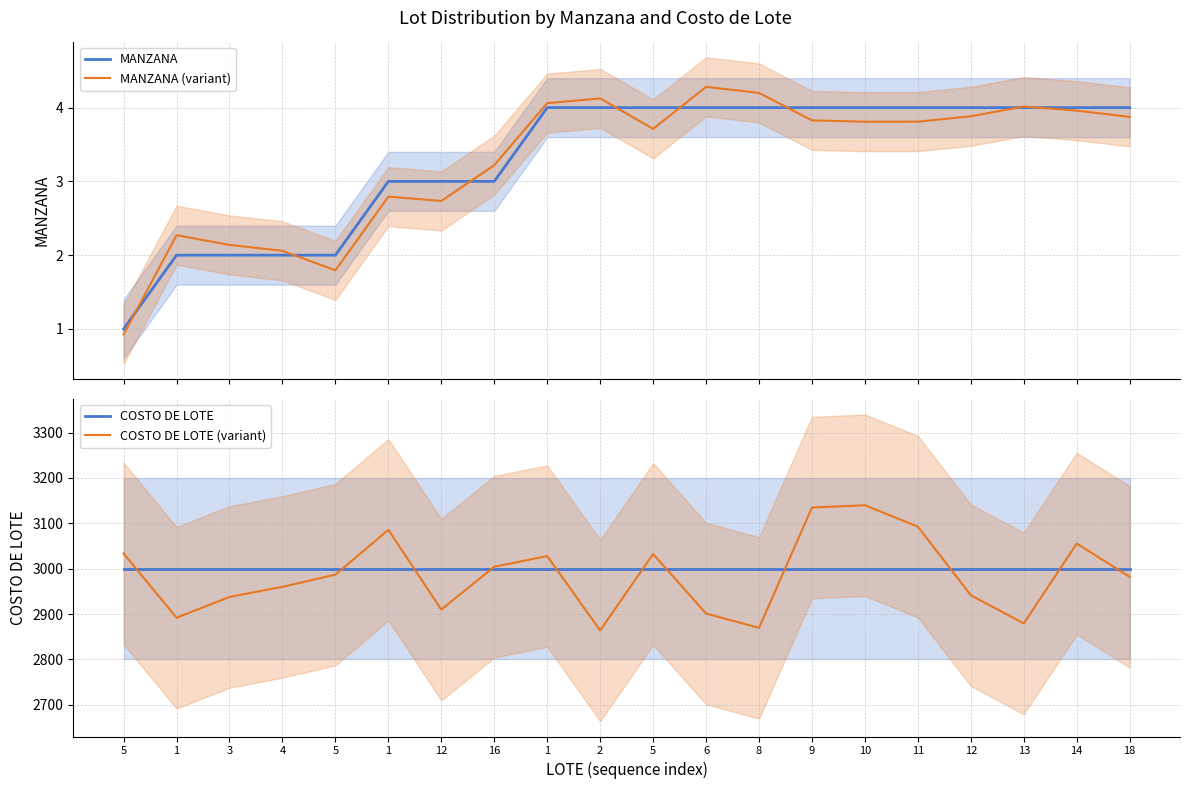

What is the approximate value of MANZANA (variant) at 9?

3.8